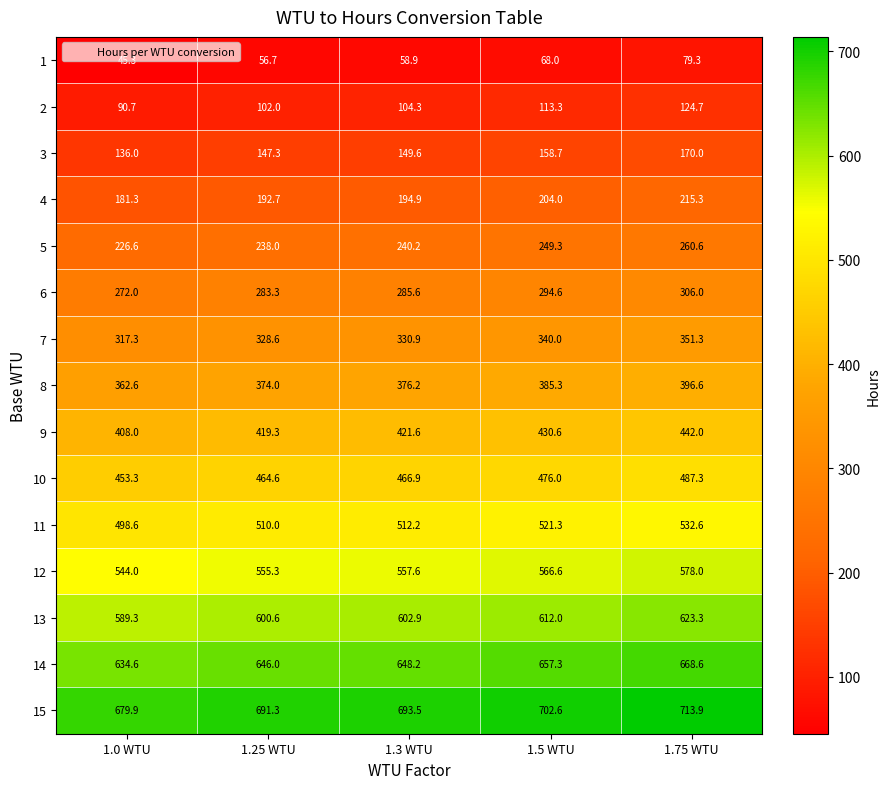

At how many categories does at least one series exceed 461?

5